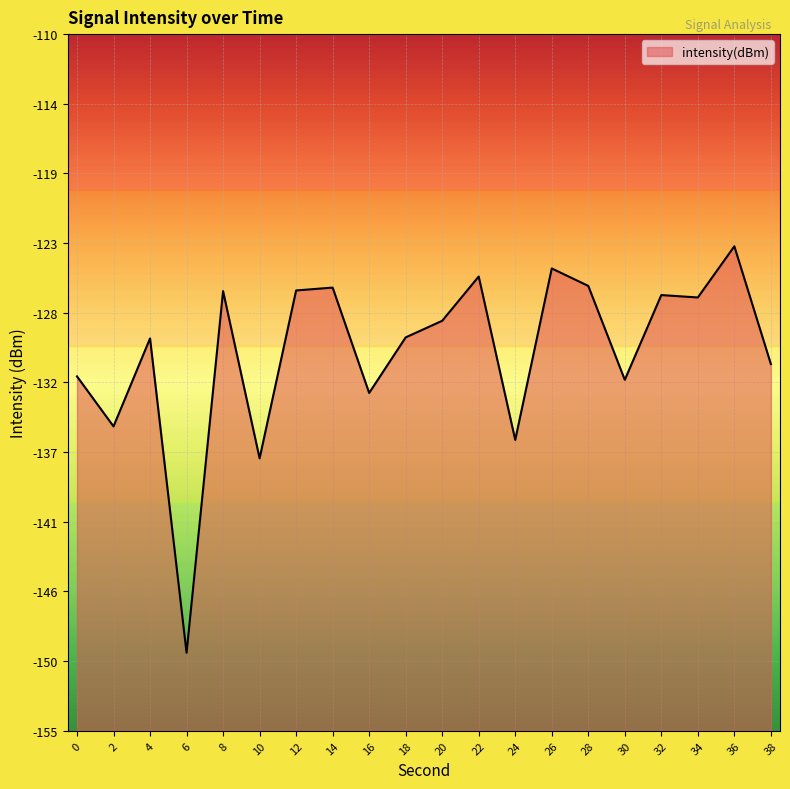

What is the value of the 16th point from the left?

-132.2